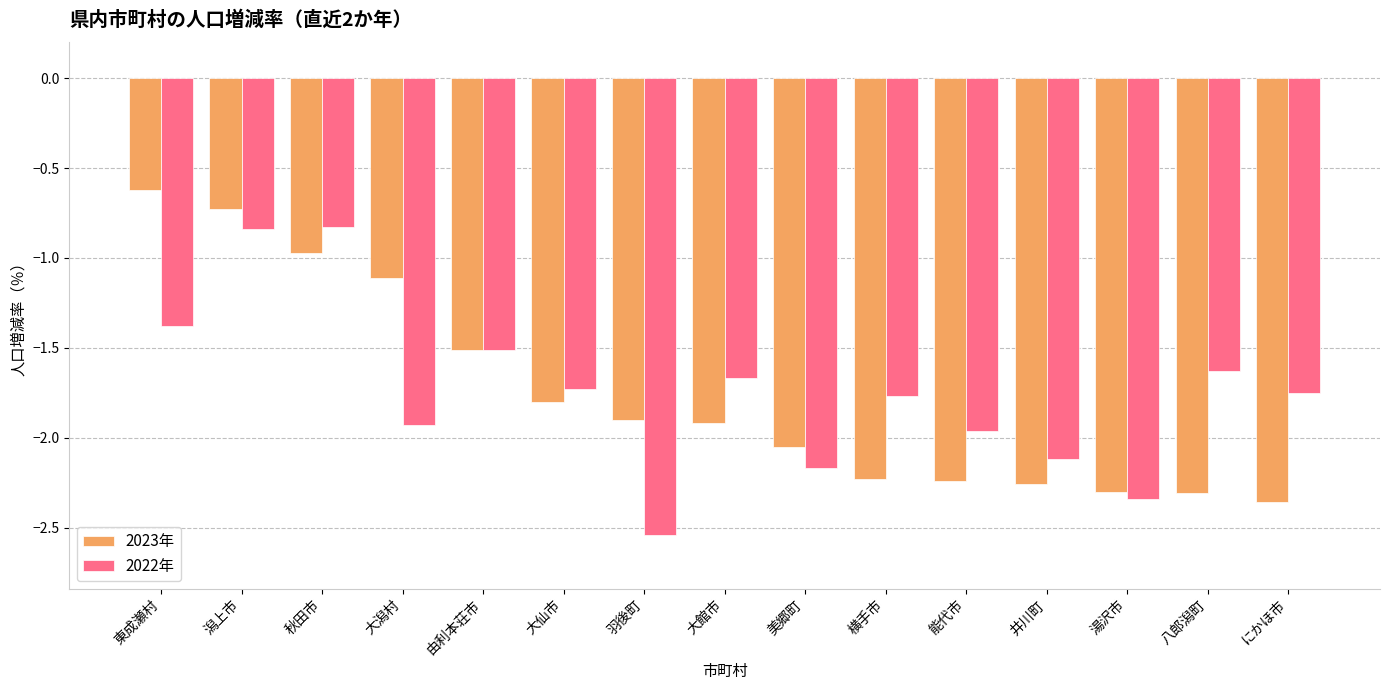

What is the maximum value shown in the chart?

-0.6